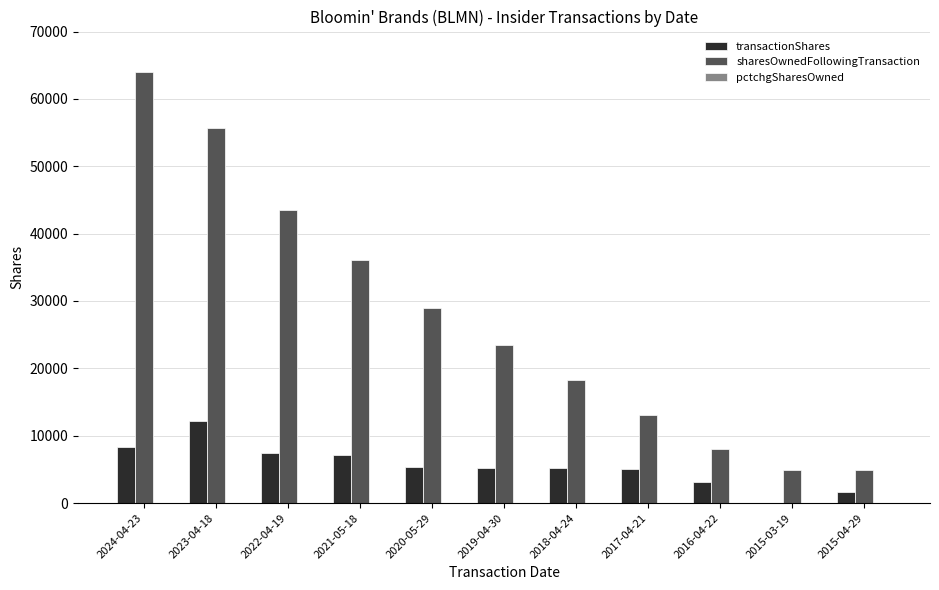

Which series has the largest total across all categories?

sharesOwnedFollowingTransaction